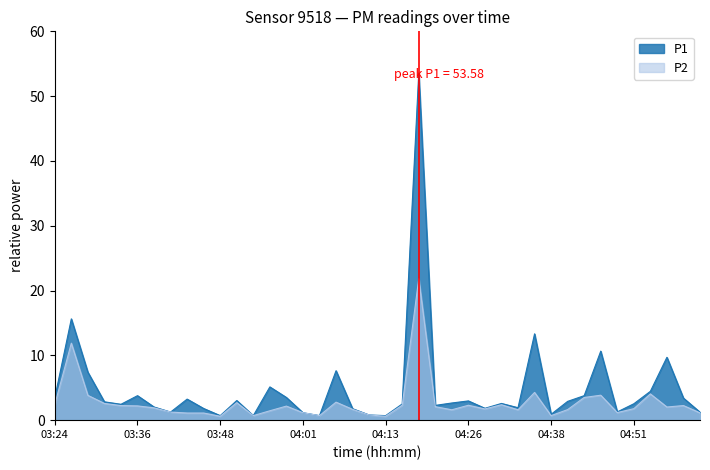

At which label does P2 reach its peak?

04:18